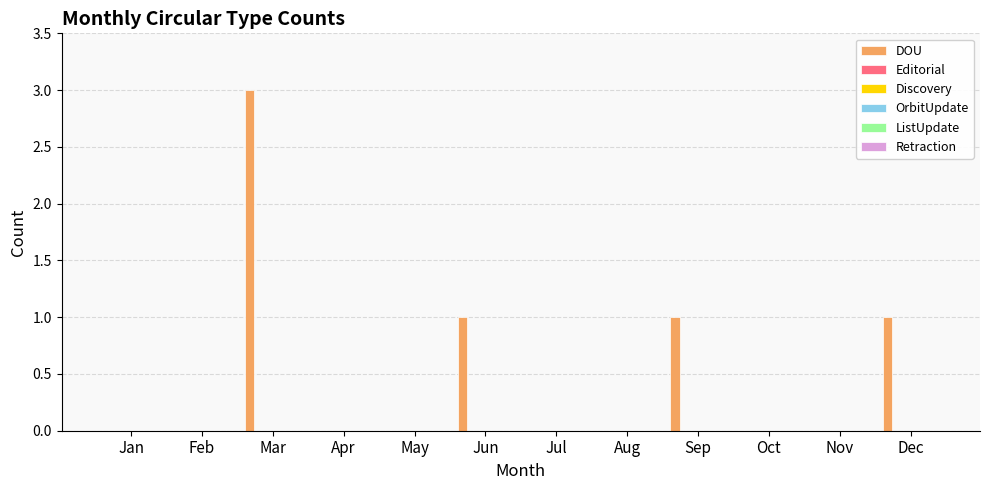

What is the greatest value displayed?

3